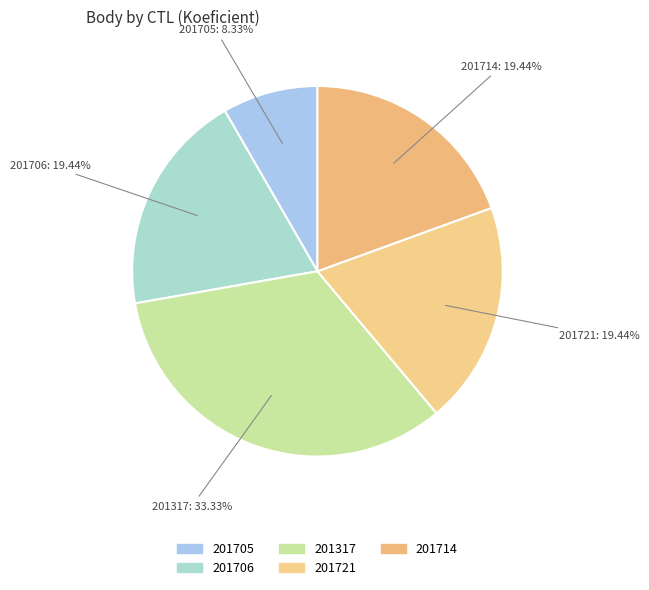

What percentage is the 201721 slice, to the nearest percent?

19%